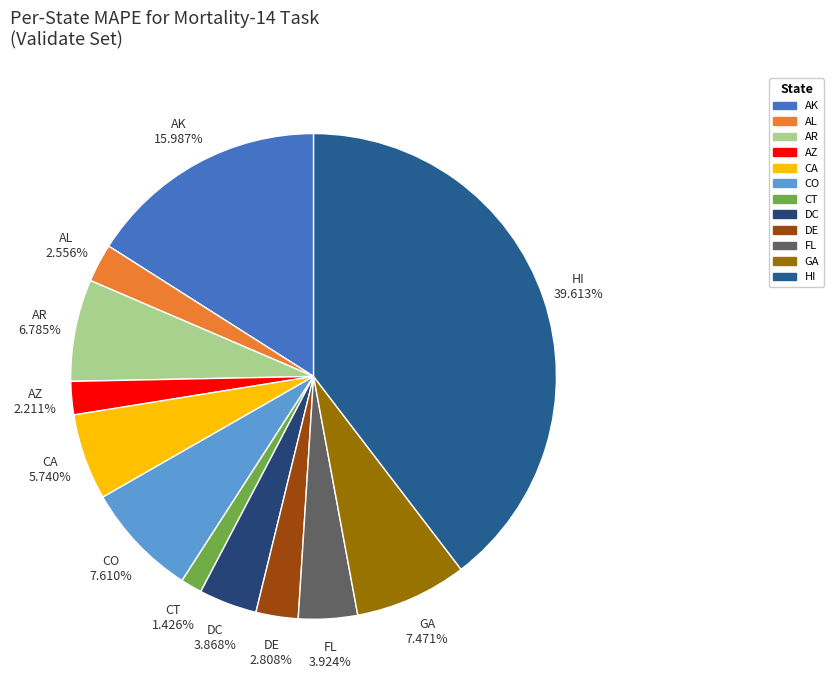

What percentage is NOT represented by DE?

97.2%